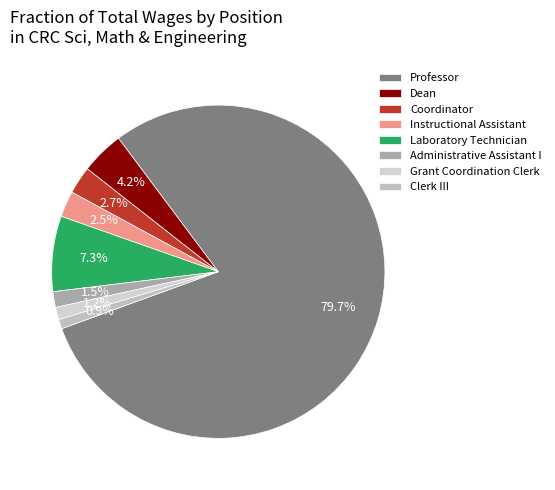

What is the majority slice?

Professor